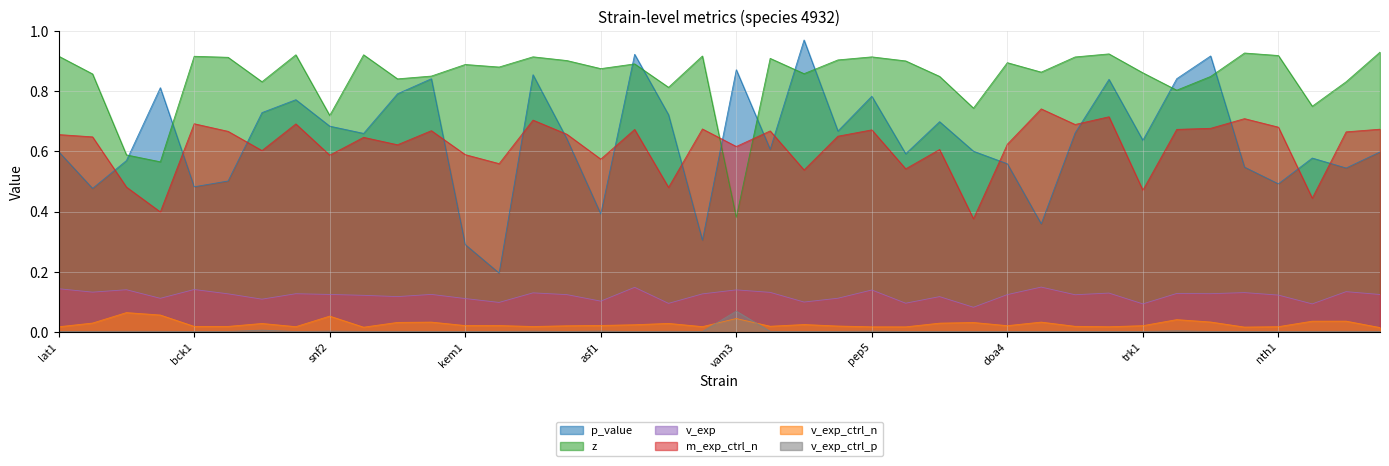

List the series in order of their peak value, lowest first.

v_exp_ctrl_n, v_exp_ctrl_p, v_exp, m_exp_ctrl_n, z, p_value